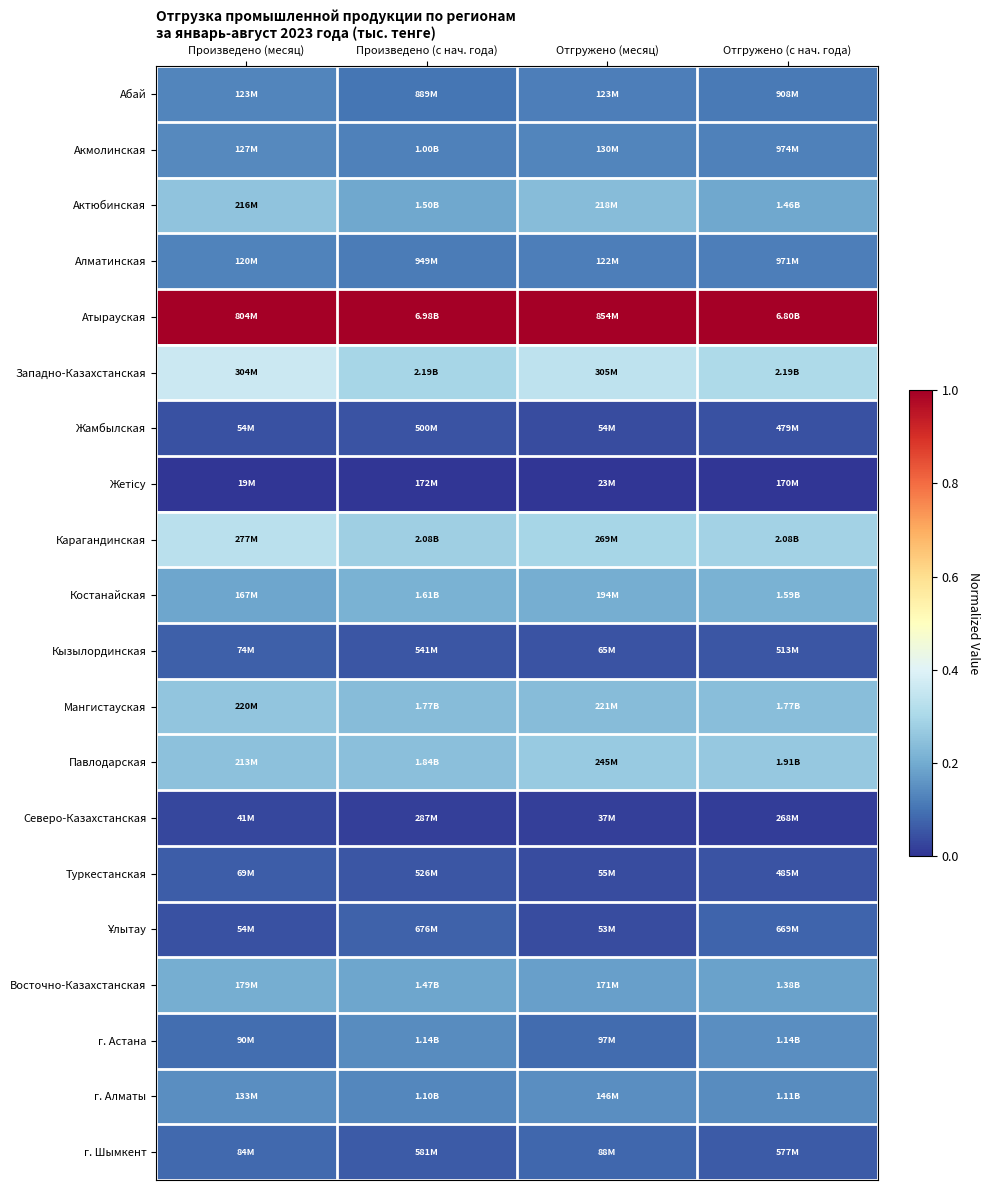

At how many categories does at least one series exceed 0?

4